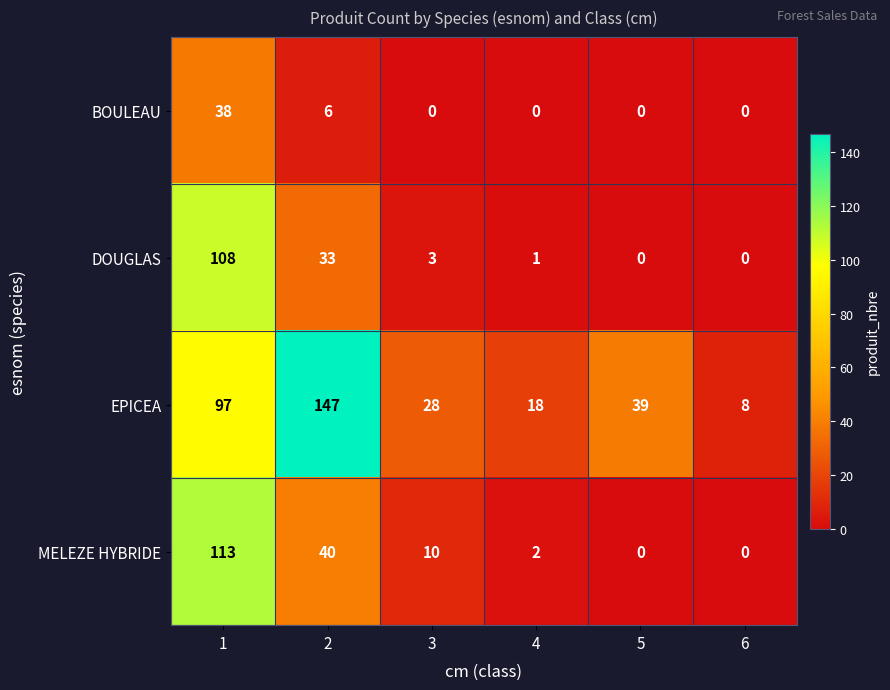

How many values in the DOUGLAS series are below 3?

3